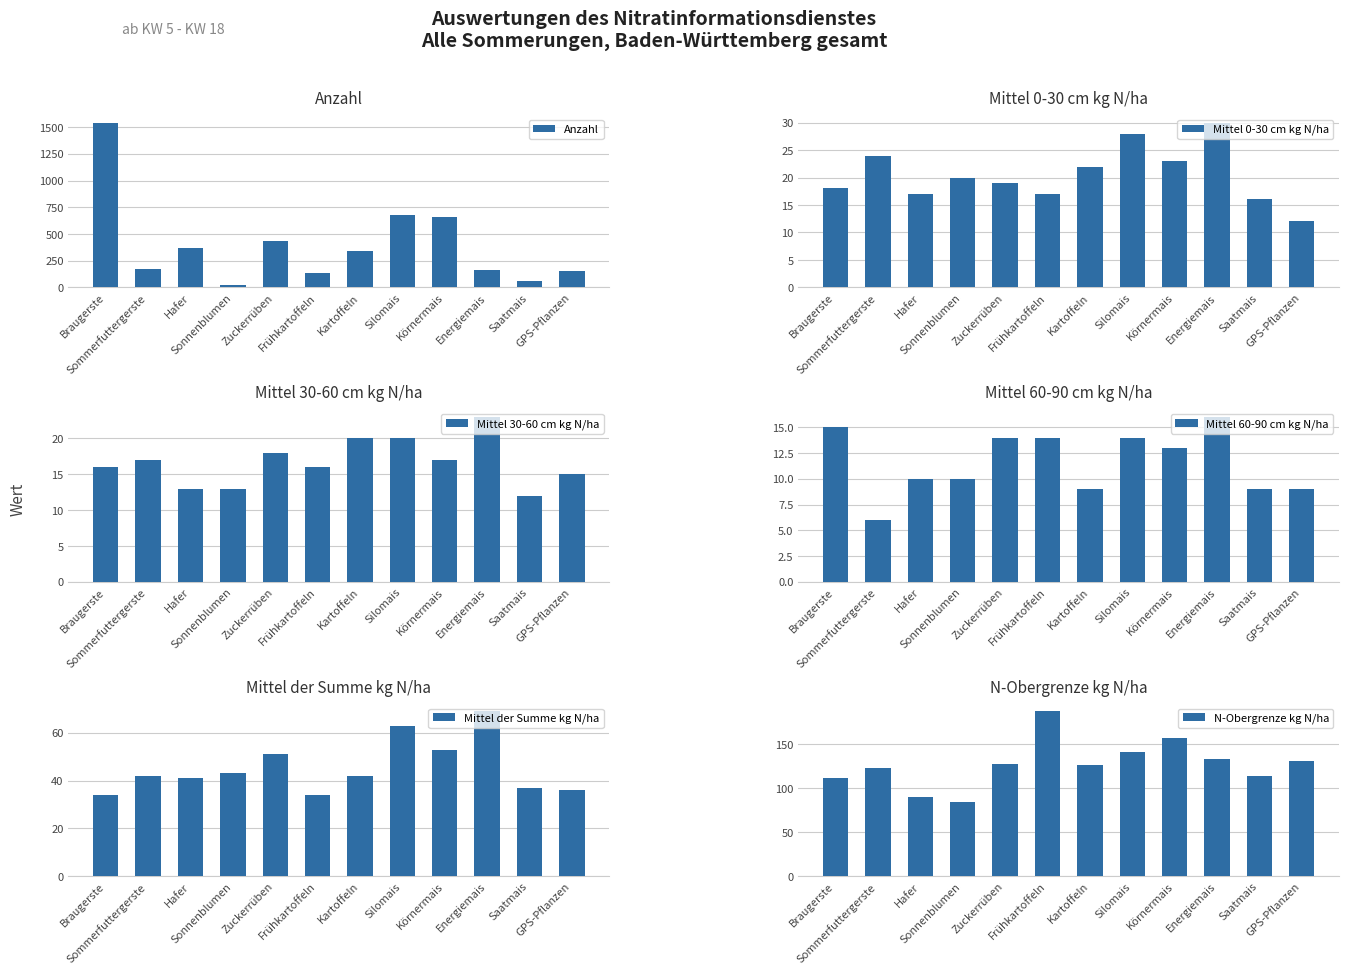

Are the bars horizontal?

No